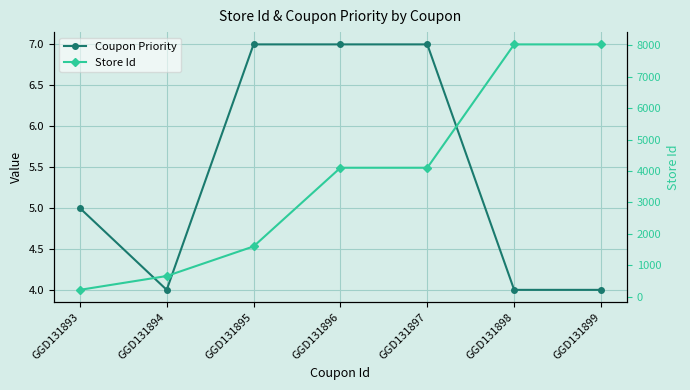

What is the spread (max minus min) of values at GGD131895?

1591